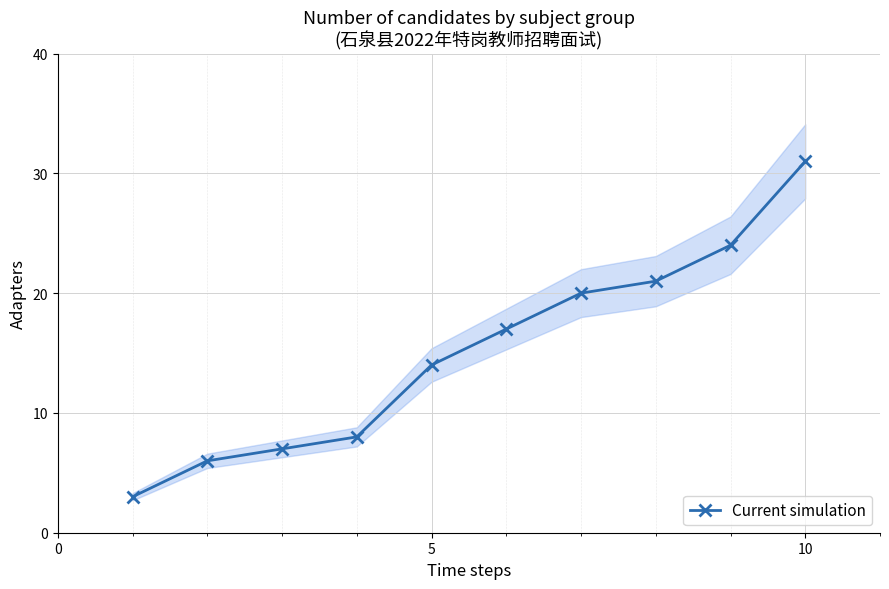

Which category has the highest value in the Current simulation series?

10